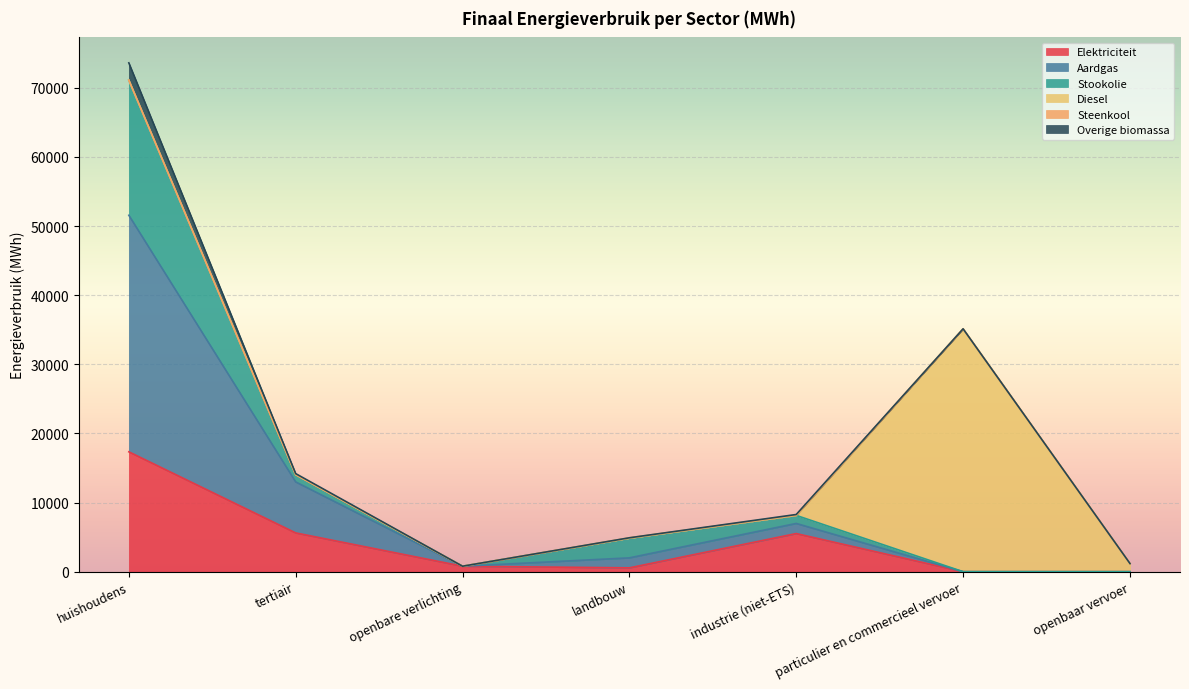

The value of Aardgas at openbare verlichting is 793.4. True or false?

True